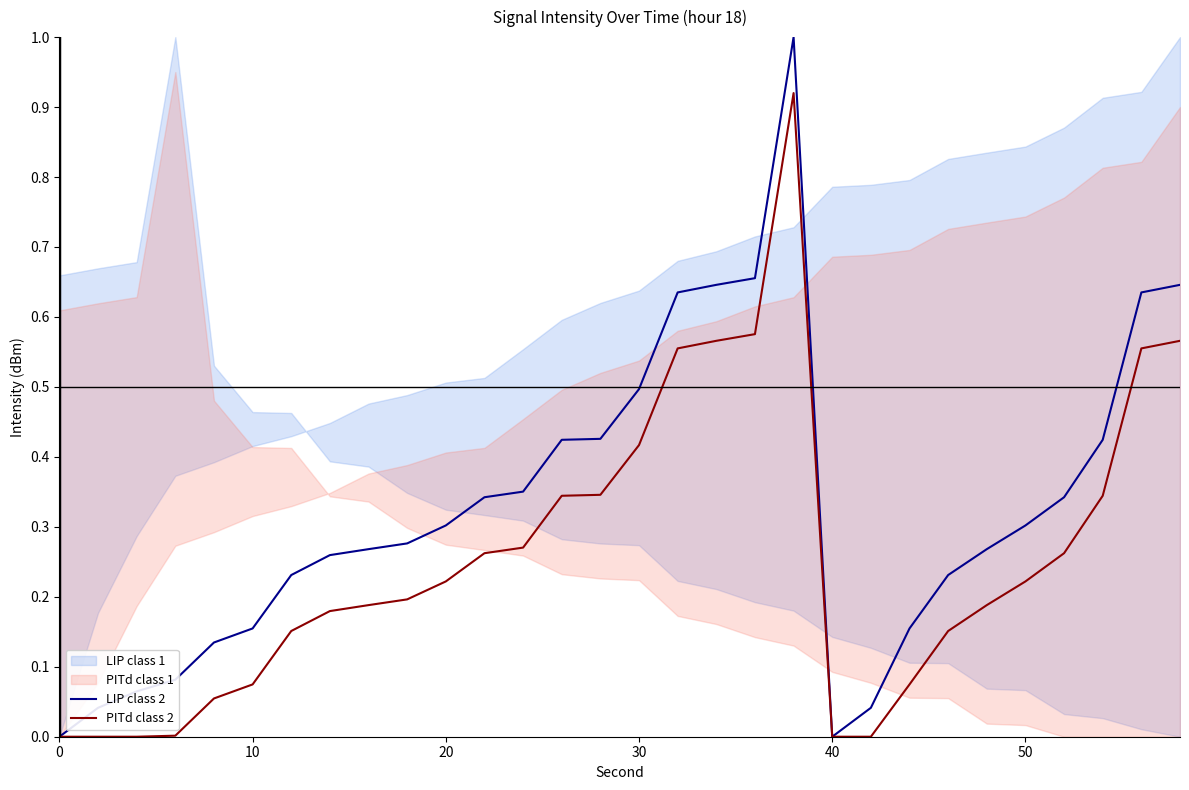

True or false: PITd class 2 and LIP class 2 cross at least once.

False